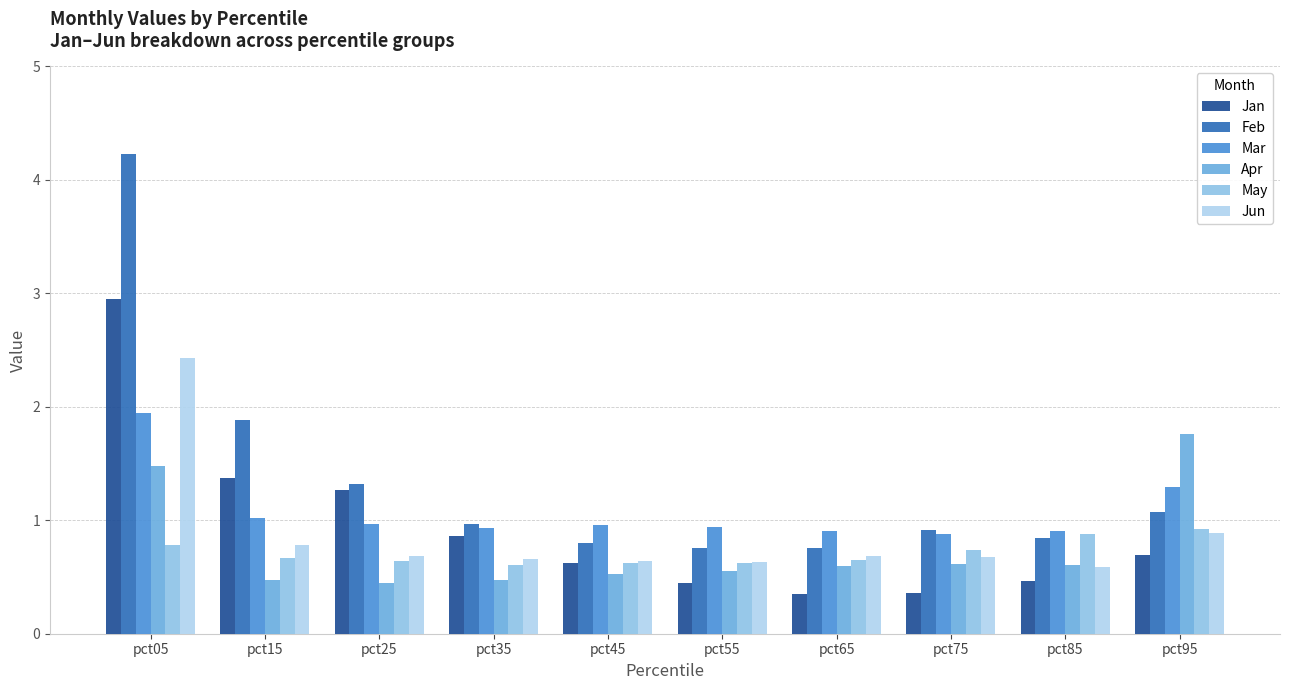

What is the spread (max minus min) of values at pct45?

0.4